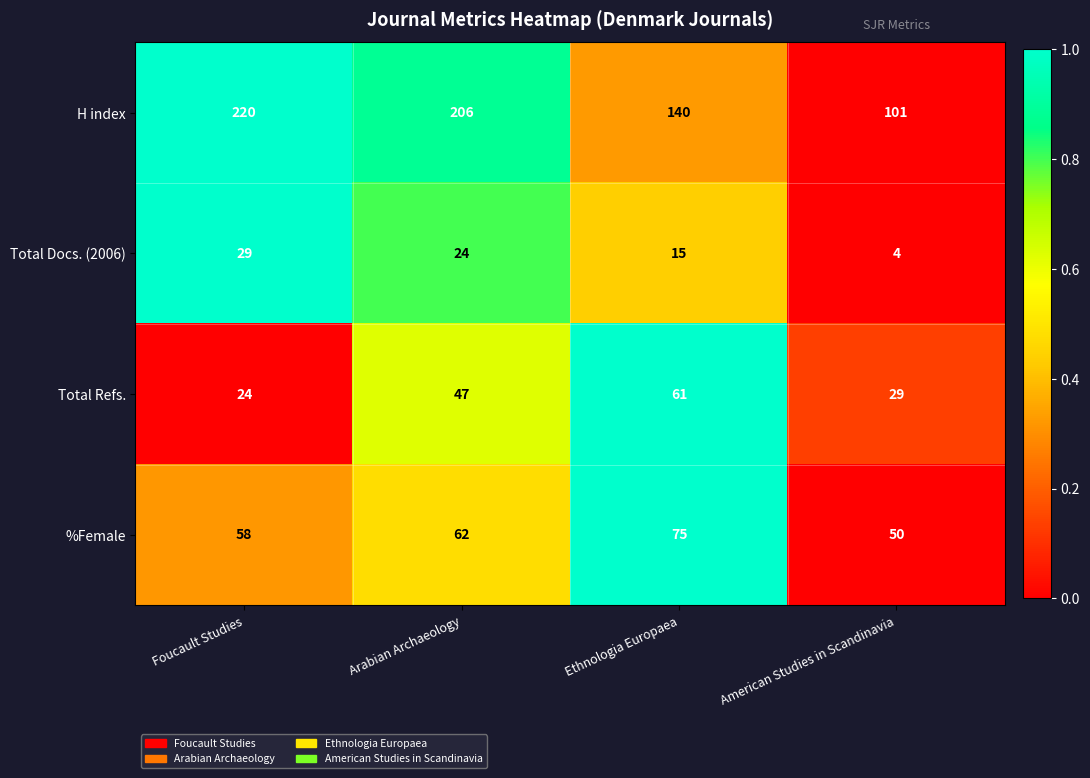

What is the average value of the Total Docs. (2006) series?

18